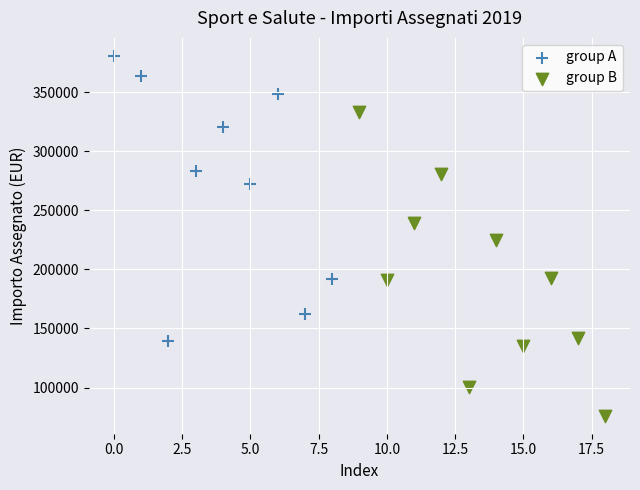

Which series reaches the minimum Y coordinate?

group B